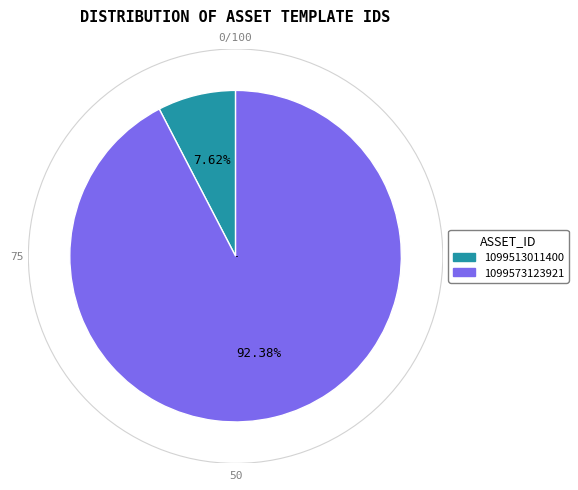

Is it true that 1099573123921 is 98% of the pie?

False